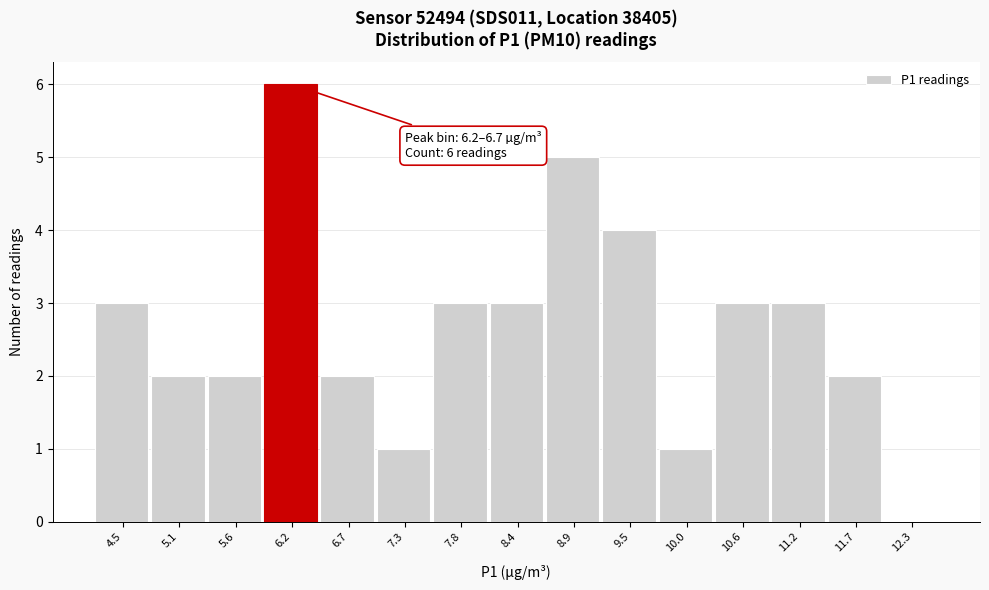

Reading left to right, list all the values displayed in this chart.

4.5=3	5.1=2	5.6=2	6.2=6	6.7=2	7.3=1	7.8=3	8.4=3	8.9=5	9.5=4	10.0=1	10.6=3	11.2=3	11.7=2	12.3=0